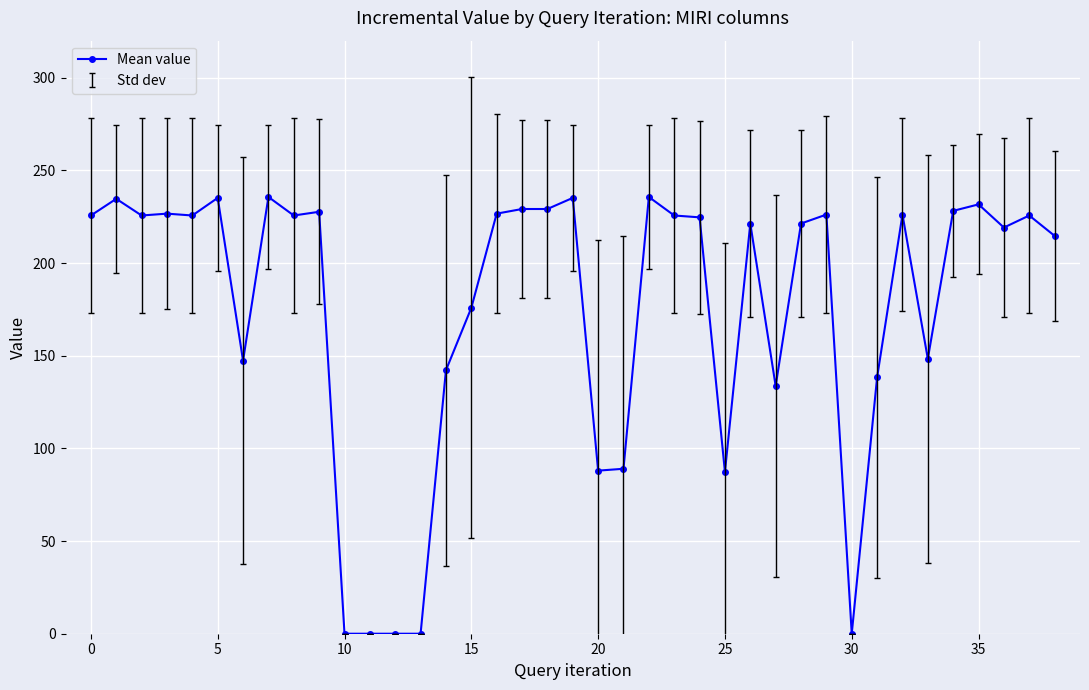

What is the difference between the maximum and minimum values?

235.7